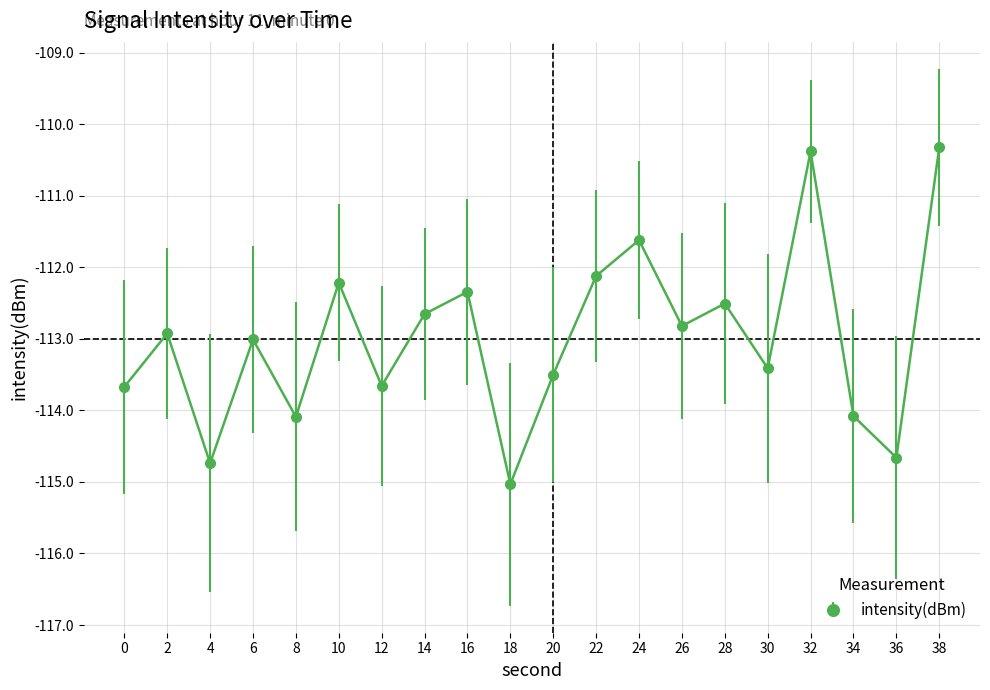

True or false: the data shows -110.3 at 38.

True